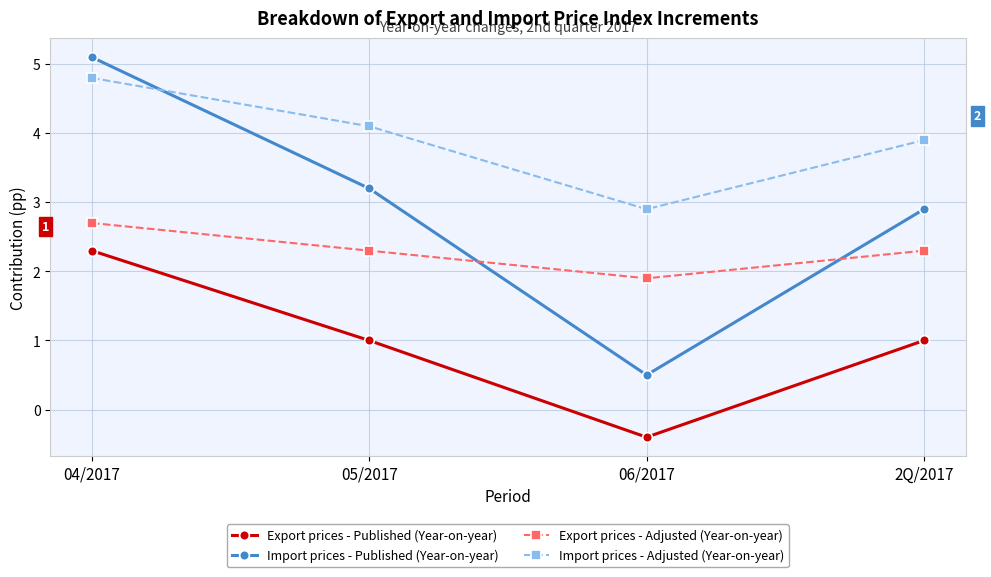

What is the difference between the second highest and minimum values in the Export prices - Adjusted (Year-on-year) series?

0.4